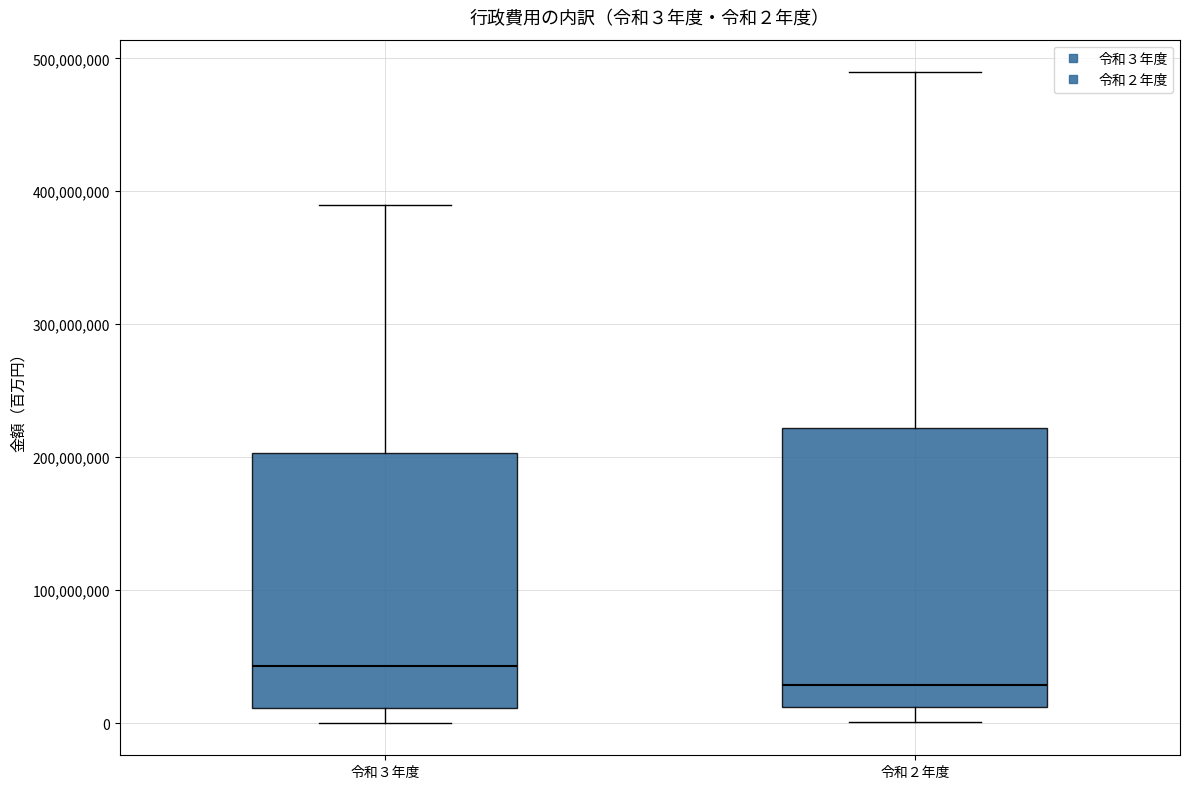

Which box's median line is the highest?

令和３年度